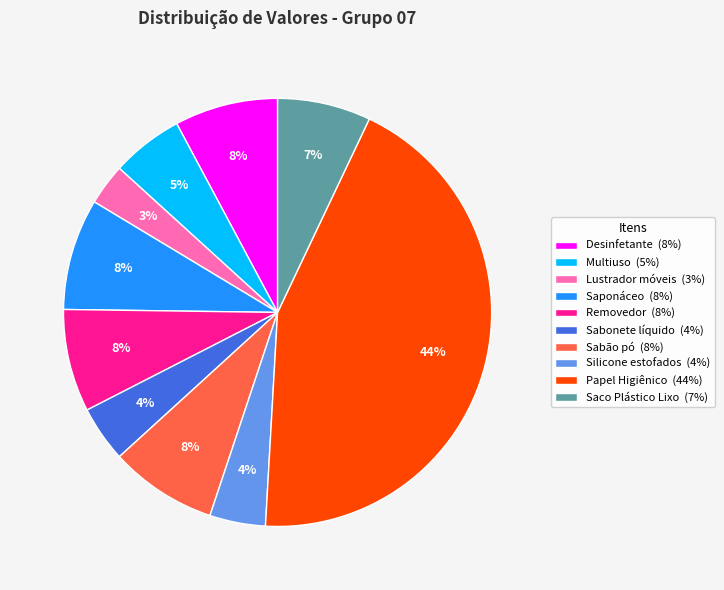

What is the ratio of the value at Silicone estofados (4%) to the value at Multiuso (5%)?

0.8